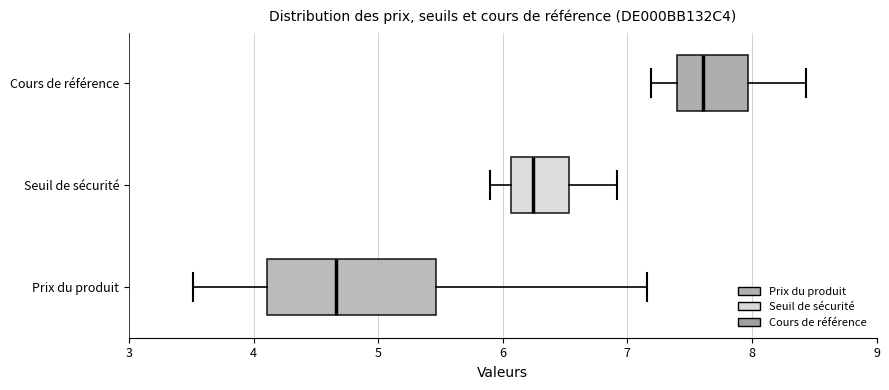

Reading bottom to top, transcribe this box plot: for each box, give where its median line is, the range the box spans, and where its two whiskers end, as read against the x-axis. The values are not printed on the chart, so give them approximately, as read against the axis.

Prix du produit: median 4.7, box 4.1 to 5.5, whiskers 3.5 to 7.2
Seuil de sécurité: median 6.2, box 6.1 to 6.5, whiskers 5.9 to 6.9
Cours de référence: median 7.6, box 7.4 to 8.0, whiskers 7.2 to 8.4